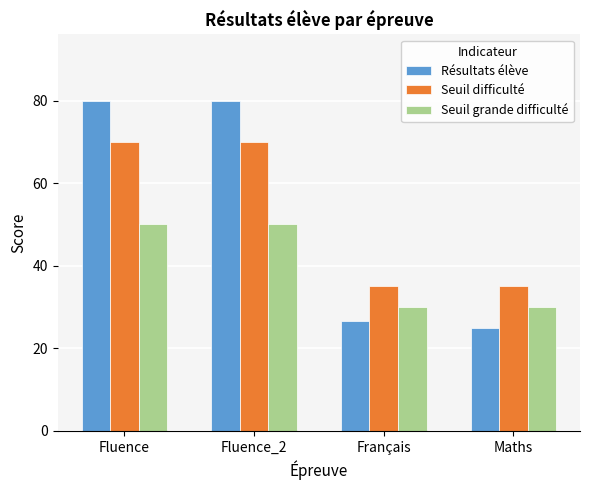

What is the difference between the highest and lowest values at Fluence_2?

30.0